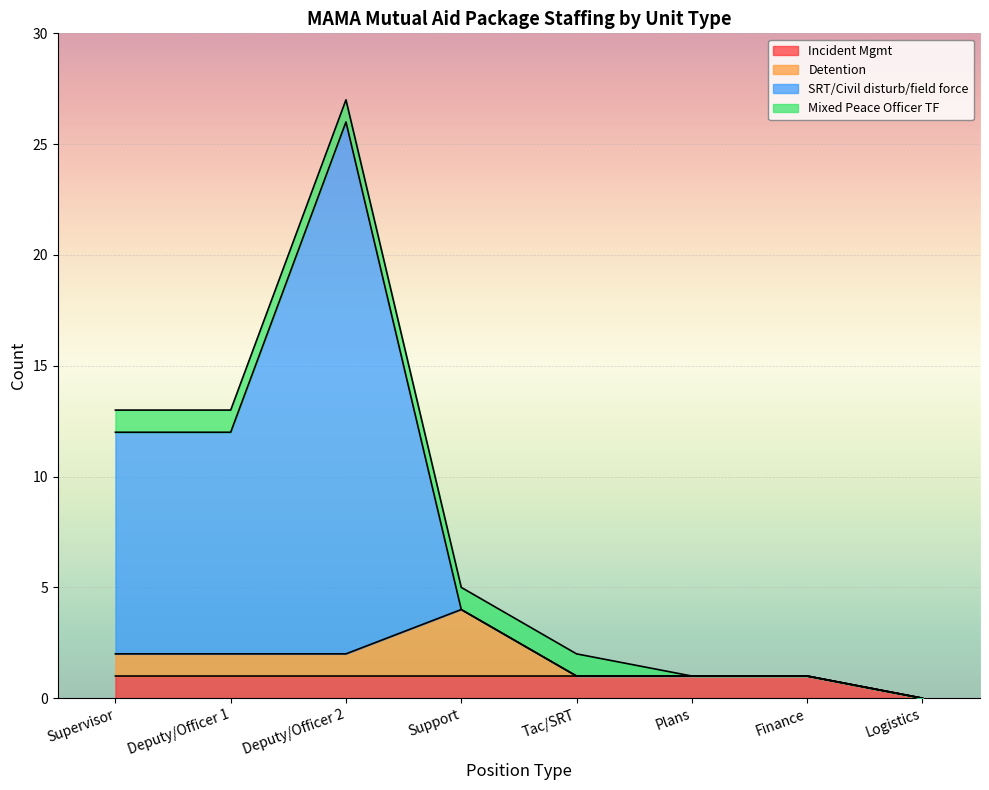

The value of SRT/Civil disturb/field force at Support is 6. True or false?

False